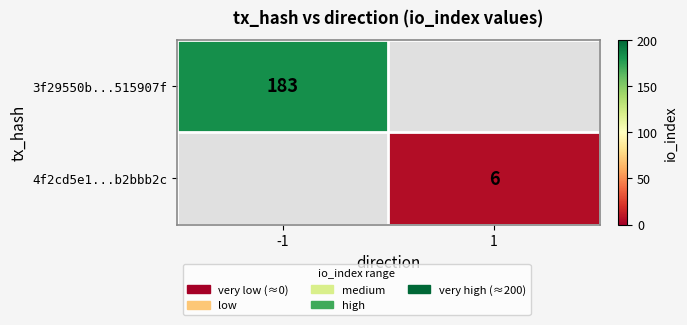

The value of 3f29550b...515907f at -1 is 277. True or false?

False